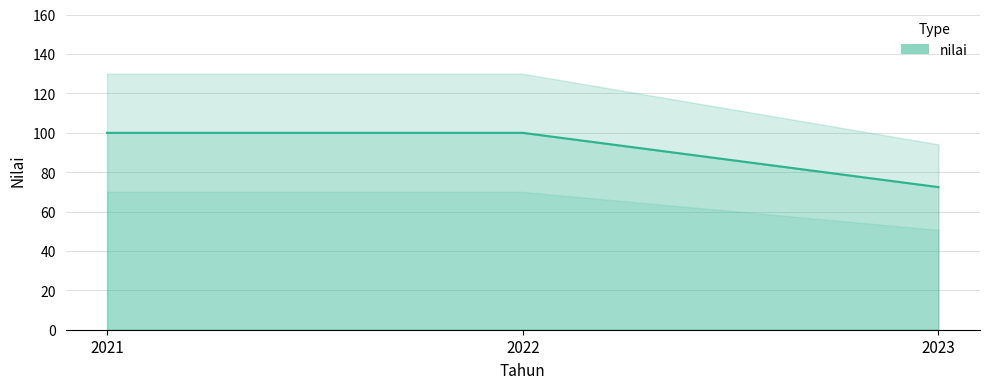

Is it true that the value at 2023 is 16.8?

False